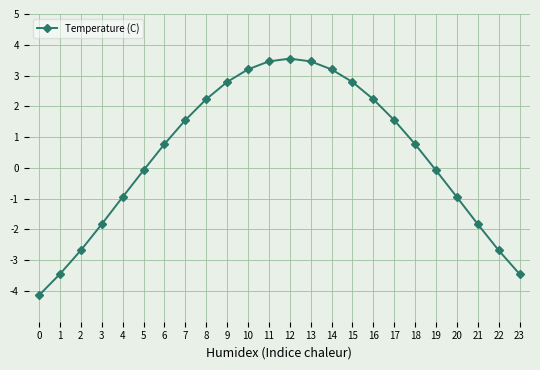

What is the smallest value displayed?

-4.1